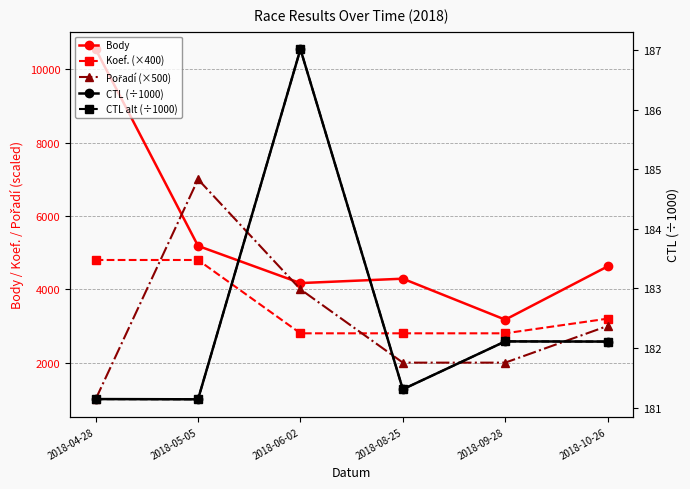

Which series has the widest spread of values?

Body